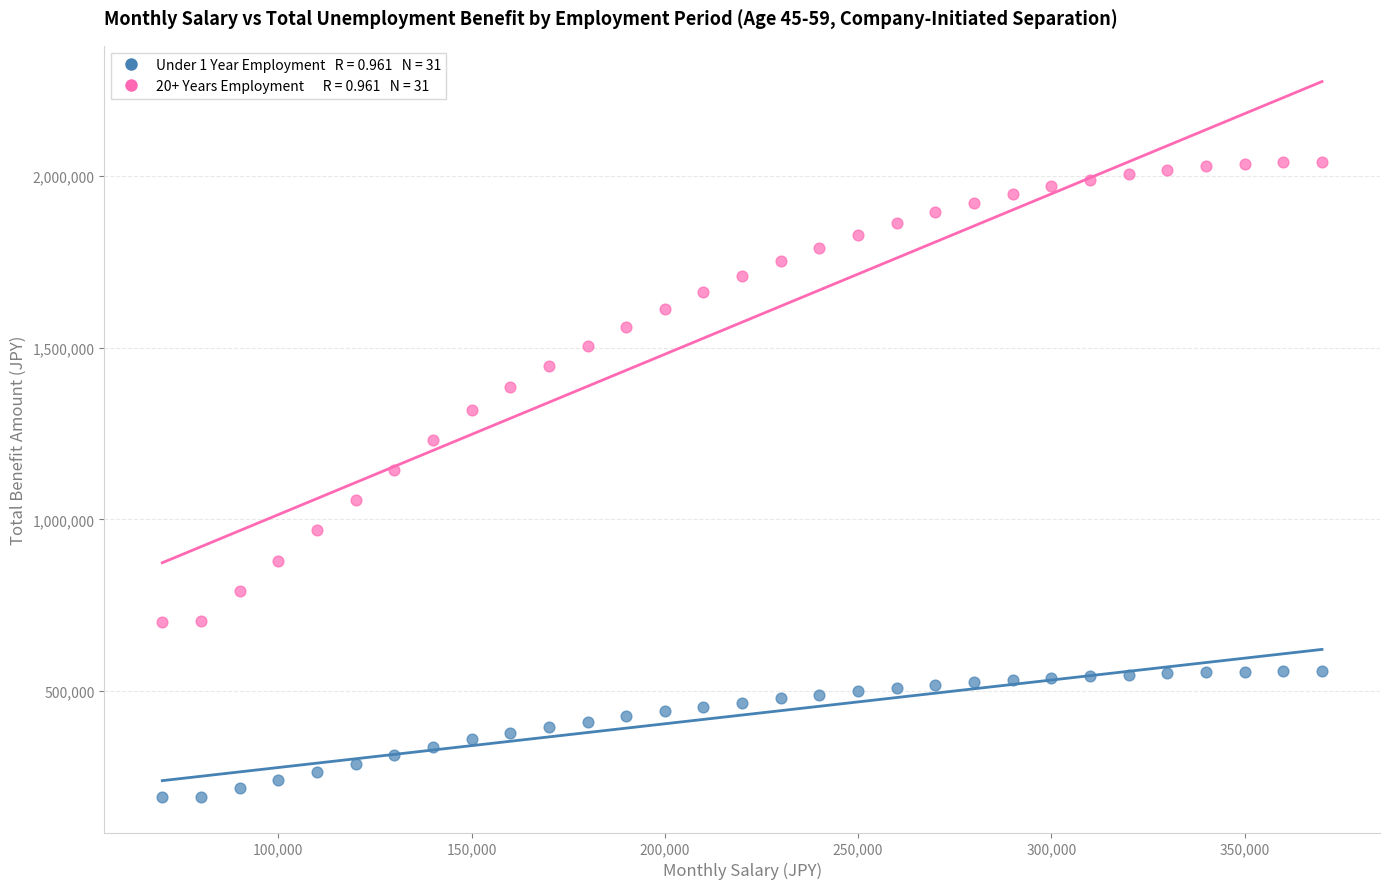

Across all series, what Y value is closest to 1116975?

1143780